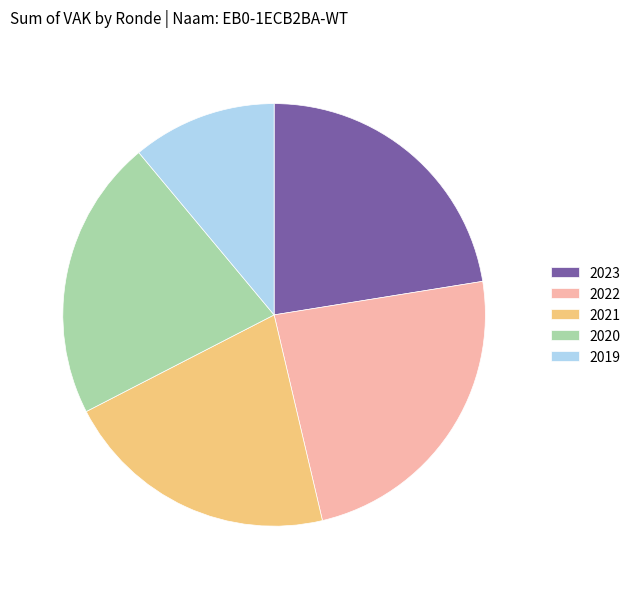

Is there any slice that represents more than half of the pie?

No